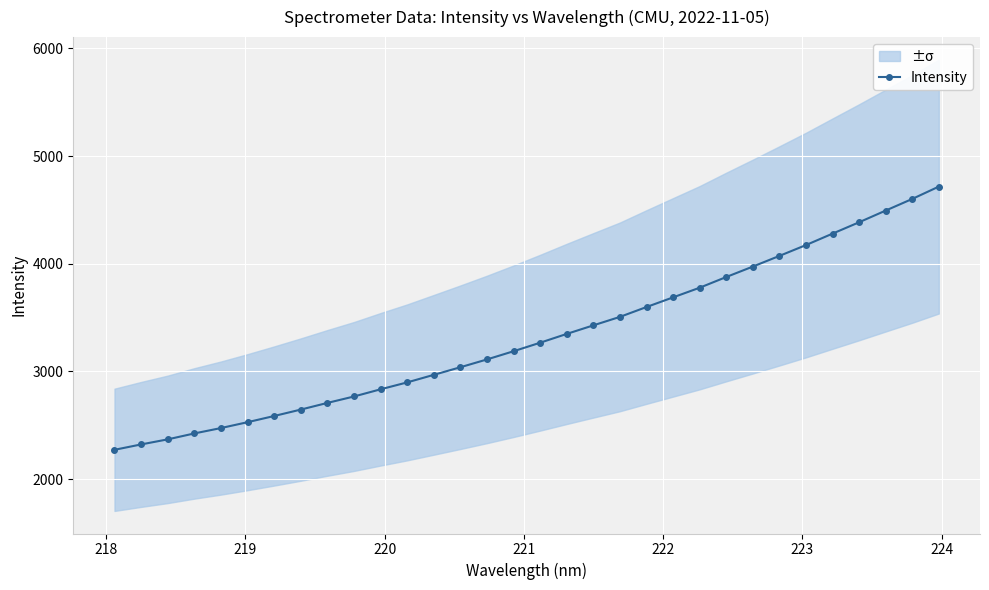

Does the chart display data point markers on the line(s)?

Yes